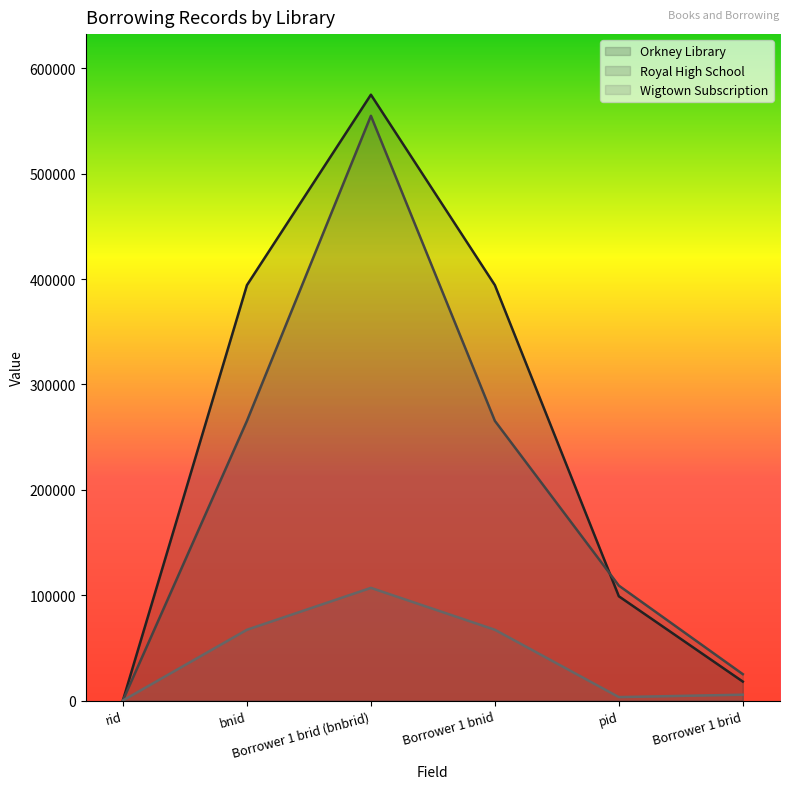

Reading left to right, list all the values displayed in this chart.

Orkney Library: 362	394221	574914	394221	98996	18050
Royal High School: 356	265418	554910	265418	109106	25085
Wigtown Subscription: 139	67214	106964	67214	3323	5612